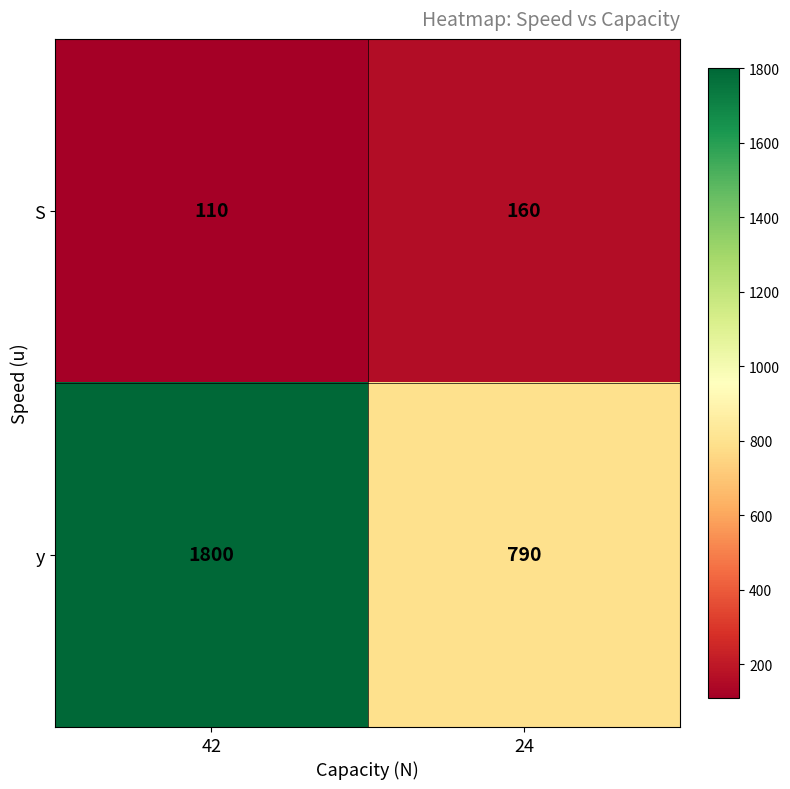

What is the greatest value displayed?

1800